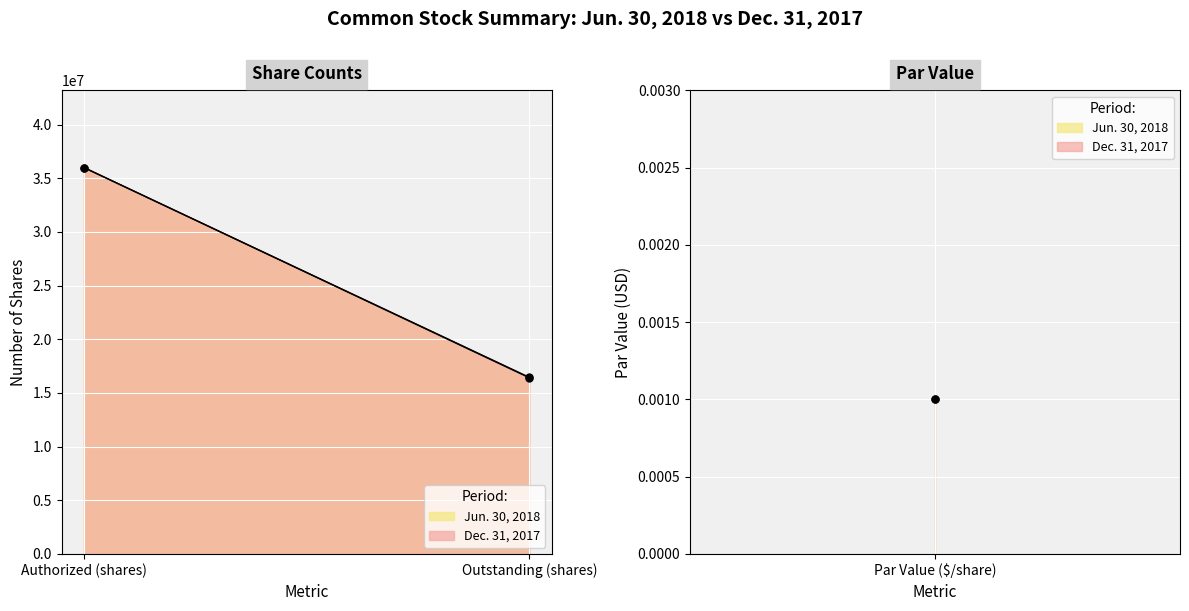

Reading left to right, extract all data points from this chart.

Jun. 30, 2018: Common stock authorized (shares)=36000000.0	Common stock outstanding (shares)=16450000.0	Common stock par value ($/share)=0.0
Dec. 31, 2017: Common stock authorized (shares)=36000000.0	Common stock outstanding (shares)=16410000.0	Common stock par value ($/share)=0.0